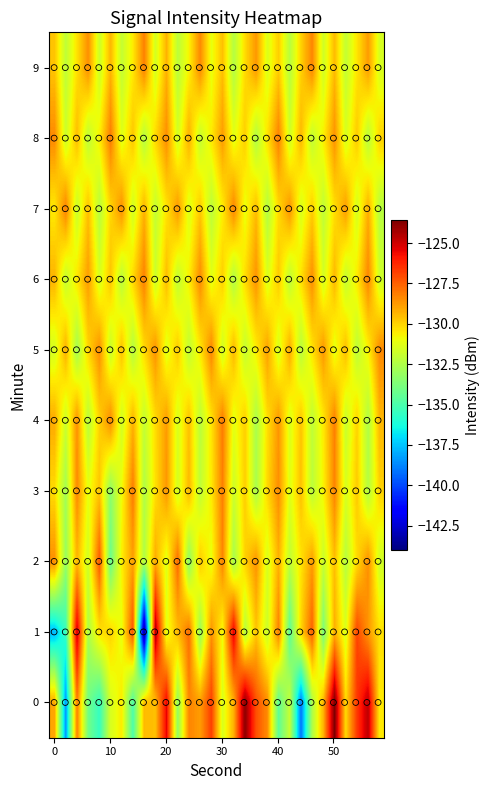

Reading left to right, transcribe all the data shown in this chart.

0: -129.0	-138.4	-128.2	-134.0	-135.5	-131.5	-130.5	-135.0	-129.5	-129.6	-125.5	-133.2	-128.3	-128.8	-126.8	-131.5	-129.3	-123.8	-127.1	-128.5	-134.5	-132.0	-139.1	-132.6	-129.3	-123.6	-130.1	-126.6	-124.7	-130.5
1: -137.7	-135.4	-124.9	-132.6	-130.3	-130.0	-131.1	-127.2	-144.0	-124.3	-131.2	-129.5	-127.8	-133.1	-128.6	-130.9	-125.3	-132.4	-129.7	-131.8	-128.2	-134.6	-130.1	-127.5	-133.8	-129.2	-131.4	-126.9	-128.7	-130.3
2: -128.5	-133.1	-129.4	-131.7	-127.3	-134.2	-130.6	-128.9	-132.5	-129.1	-131.3	-127.7	-133.4	-129.8	-131.1	-128.3	-132.7	-130.0	-128.6	-131.5	-129.3	-132.1	-130.4	-128.8	-131.9	-129.6	-132.3	-130.2	-128.5	-131.7
3: -130.2	-132.8	-128.4	-131.1	-129.7	-133.3	-130.9	-128.1	-132.5	-130.3	-128.7	-131.6	-129.4	-132.1	-130.5	-128.2	-131.8	-129.9	-132.6	-130.1	-128.5	-131.3	-129.6	-132.2	-130.7	-128.3	-131.5	-129.8	-132.4	-130.0
4: -129.1	-131.8	-128.6	-132.3	-130.0	-128.4	-131.7	-129.3	-132.0	-130.2	-128.8	-131.5	-129.6	-132.2	-130.4	-128.1	-131.2	-129.9	-132.6	-130.3	-128.7	-131.4	-129.7	-132.1	-130.5	-128.2	-131.9	-130.0	-132.5	-129.4
5: -131.6	-129.2	-132.8	-130.1	-128.5	-131.9	-129.6	-132.4	-130.2	-128.6	-131.3	-129.8	-132.1	-130.5	-128.3	-131.7	-129.4	-132.0	-130.6	-128.9	-131.5	-129.1	-132.3	-130.4	-128.7	-131.2	-129.5	-132.2	-130.7	-128.4
6: -129.3	-132.0	-130.4	-128.8	-131.5	-129.7	-132.3	-130.1	-128.2	-131.8	-129.5	-132.1	-130.6	-128.4	-131.2	-129.9	-132.5	-130.2	-128.6	-131.4	-129.8	-132.2	-130.3	-128.5	-131.6	-129.4	-132.0	-130.5	-128.3	-131.7
7: -130.5	-128.2	-131.9	-129.6	-132.3	-130.1	-128.5	-131.7	-129.3	-132.0	-130.4	-128.7	-131.4	-129.8	-132.2	-130.6	-128.3	-131.1	-129.5	-132.4	-130.2	-128.6	-131.5	-129.9	-132.1	-130.3	-128.8	-131.6	-129.2	-132.3
8: -128.4	-131.8	-129.5	-132.2	-130.6	-128.1	-131.3	-129.7	-132.4	-130.1	-128.5	-131.6	-129.2	-132.0	-130.5	-128.8	-131.2	-129.9	-132.5	-130.3	-128.2	-131.7	-129.4	-132.1	-130.6	-128.6	-131.5	-129.8	-132.3	-130.0
9: -129.7	-132.1	-130.3	-128.5	-131.8	-129.4	-132.0	-130.5	-128.2	-131.6	-129.3	-132.2	-130.7	-128.4	-131.1	-129.6	-132.4	-130.2	-128.7	-131.4	-129.9	-132.3	-130.0	-128.3	-131.7	-129.5	-132.0	-130.4	-128.8	-131.5